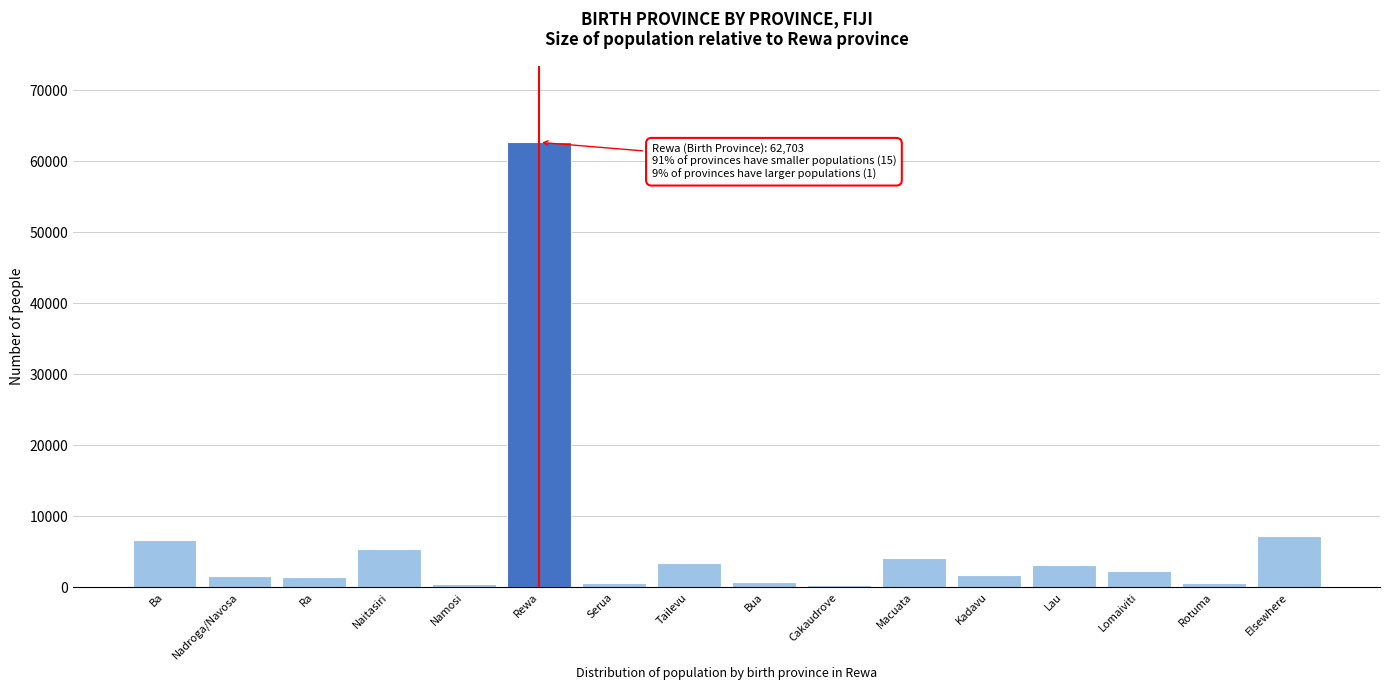

What is the label of the 11th bar from the right?

Rewa